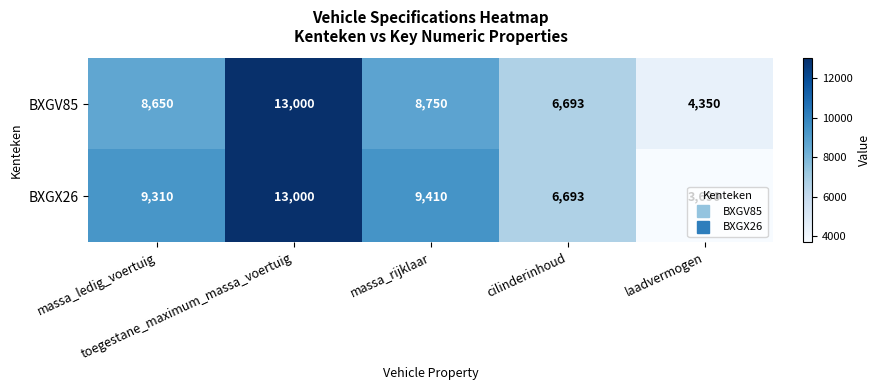

What is the sum of all BXGX26 values?

42103